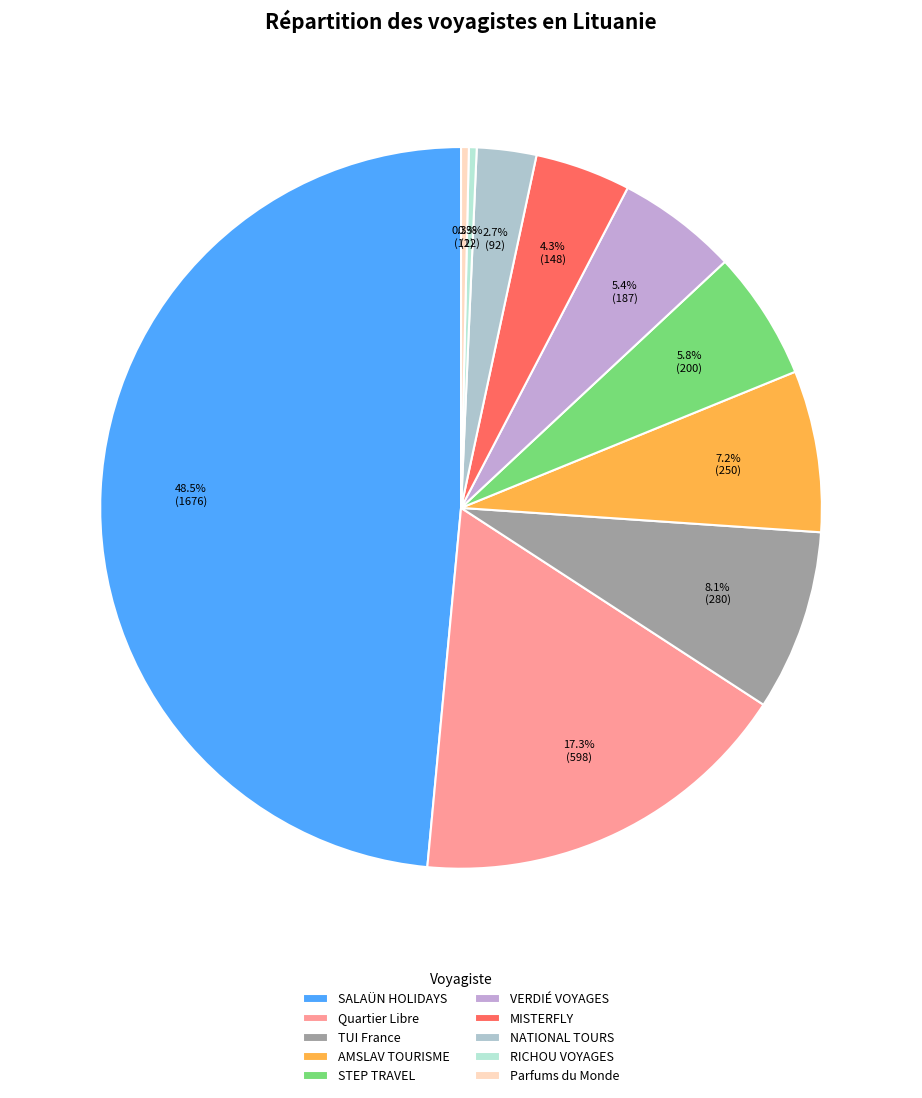

To the nearest percent, what percentage of the pie is Quartier Libre?

17%